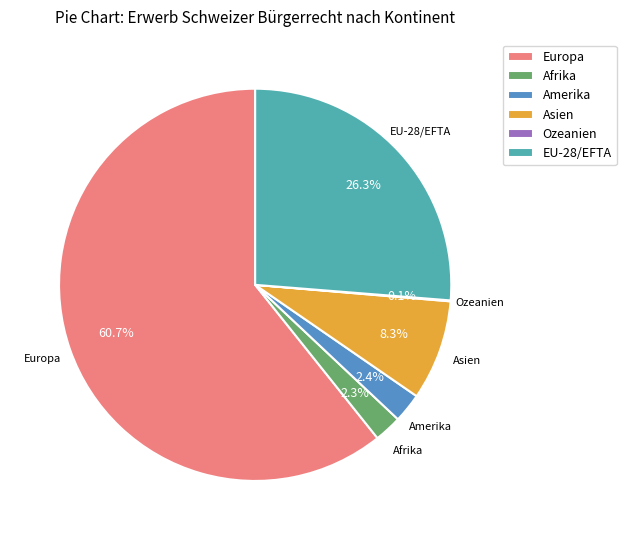

Between Amerika and EU-28/EFTA, which is larger?

EU-28/EFTA